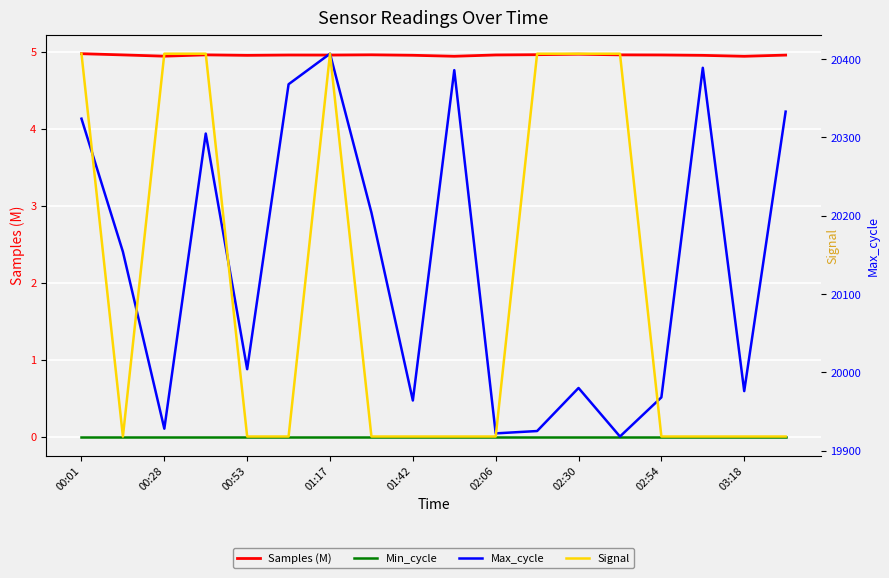

How many lines are shown in the chart?

4